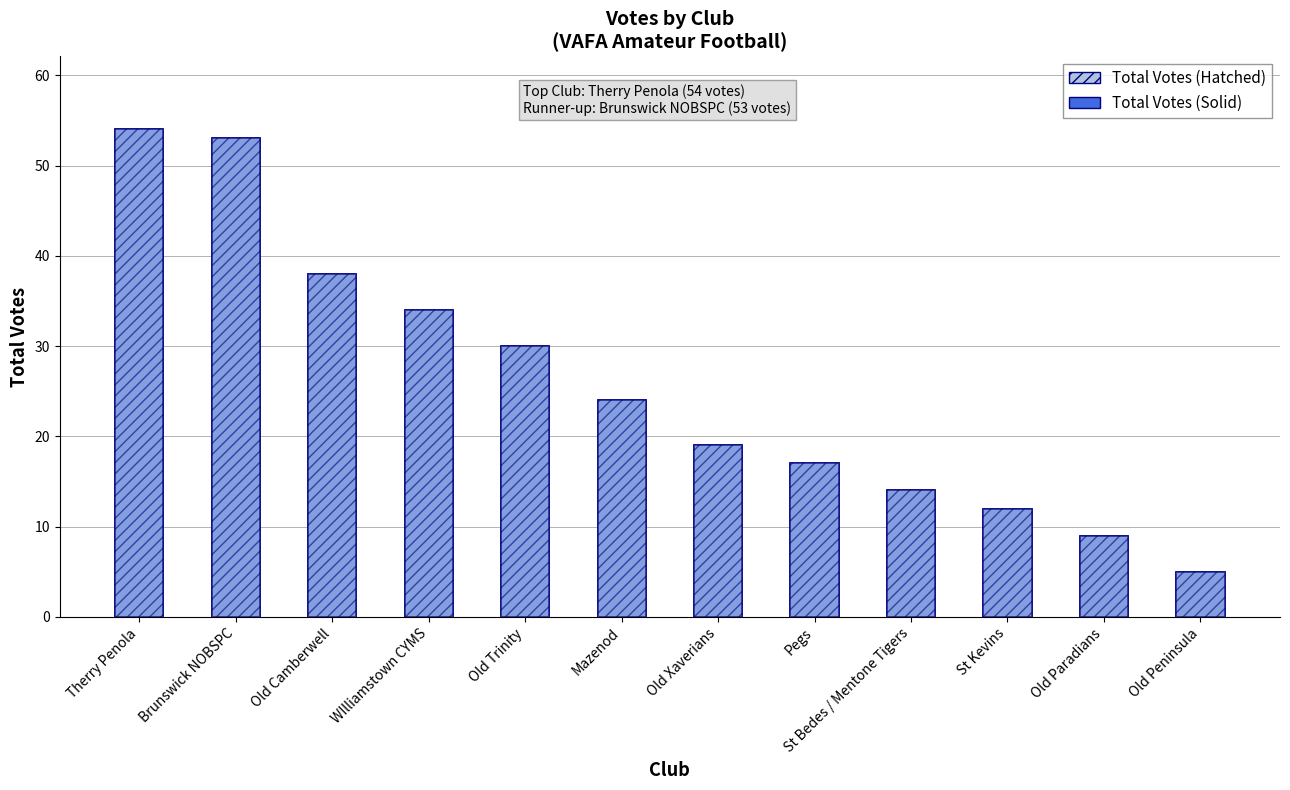

Which series changed the most between Old Trinity and Mazenod?

Total Votes